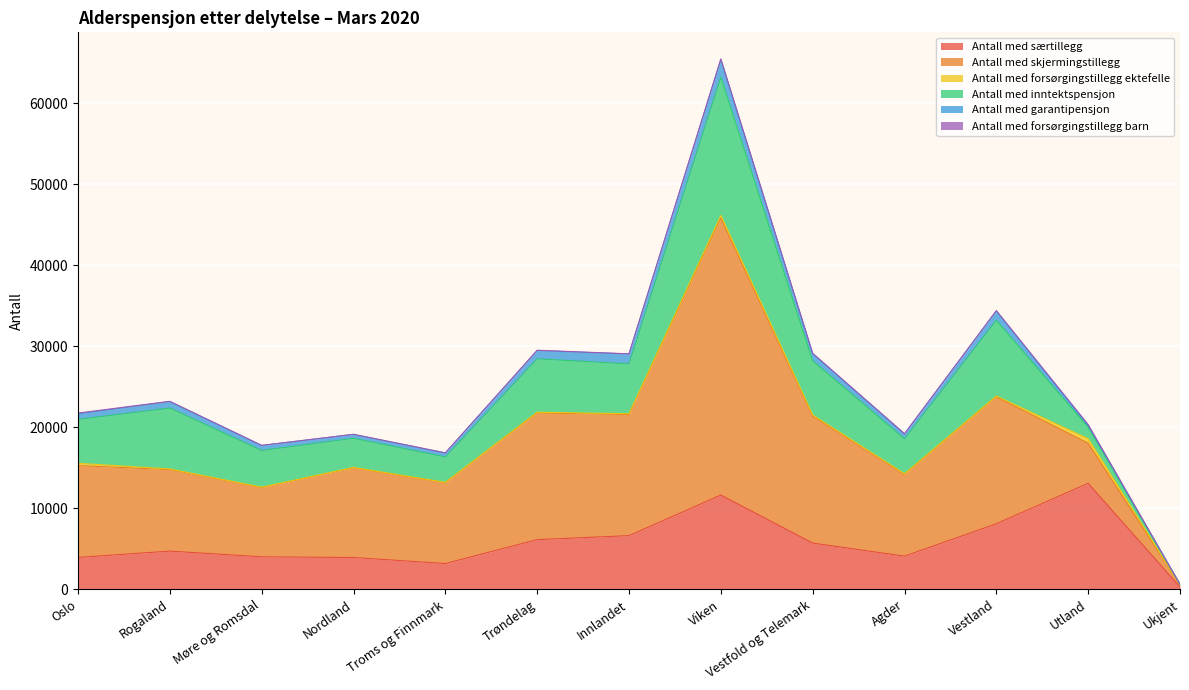

What position from the left is Innlandet?

7